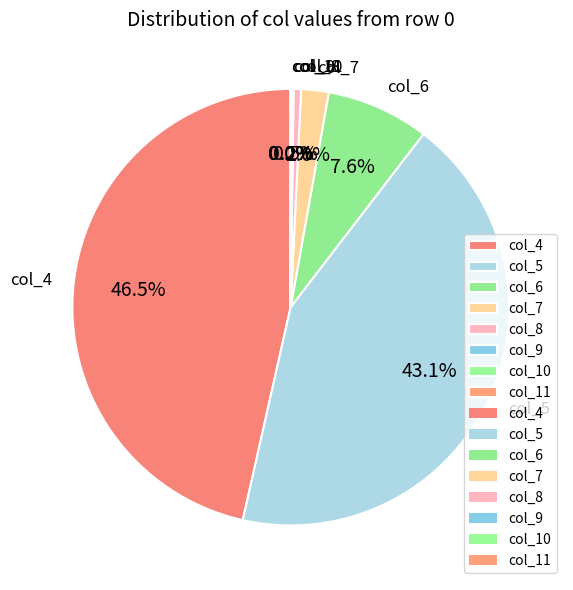

Which has a higher value, col_4 or col_6?

col_4